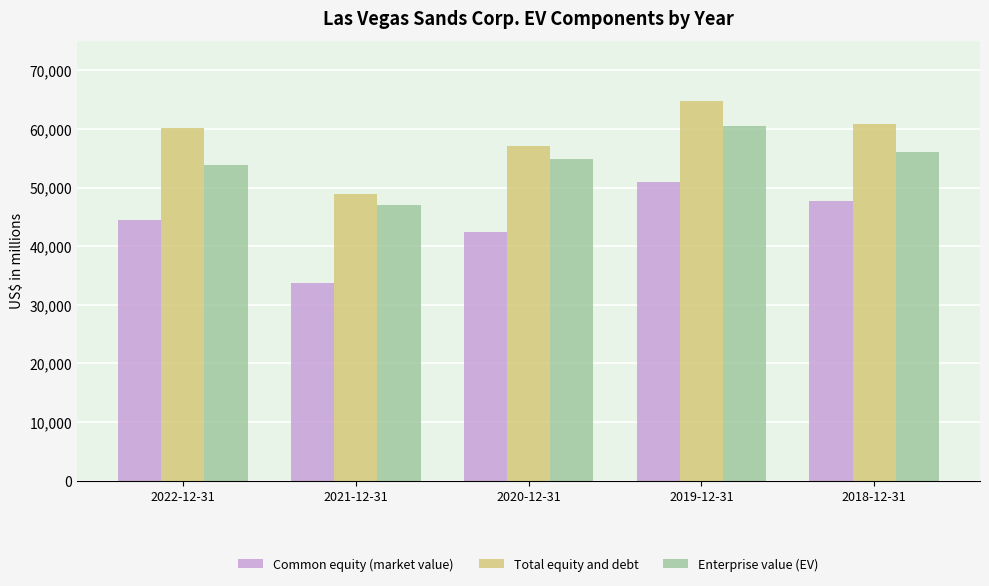

At which label does Enterprise value (EV) reach its minimum?

2021-12-31